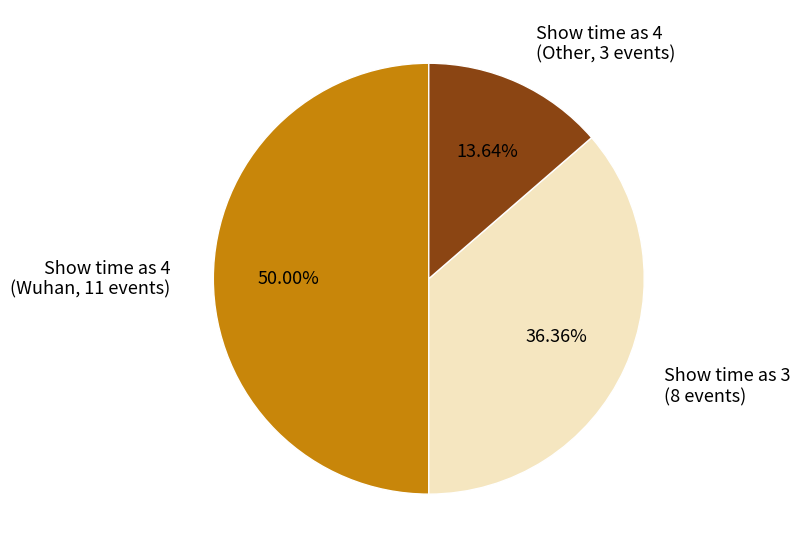

Which slice is the largest?

Show time as 4 (Wuhan, 11 events)